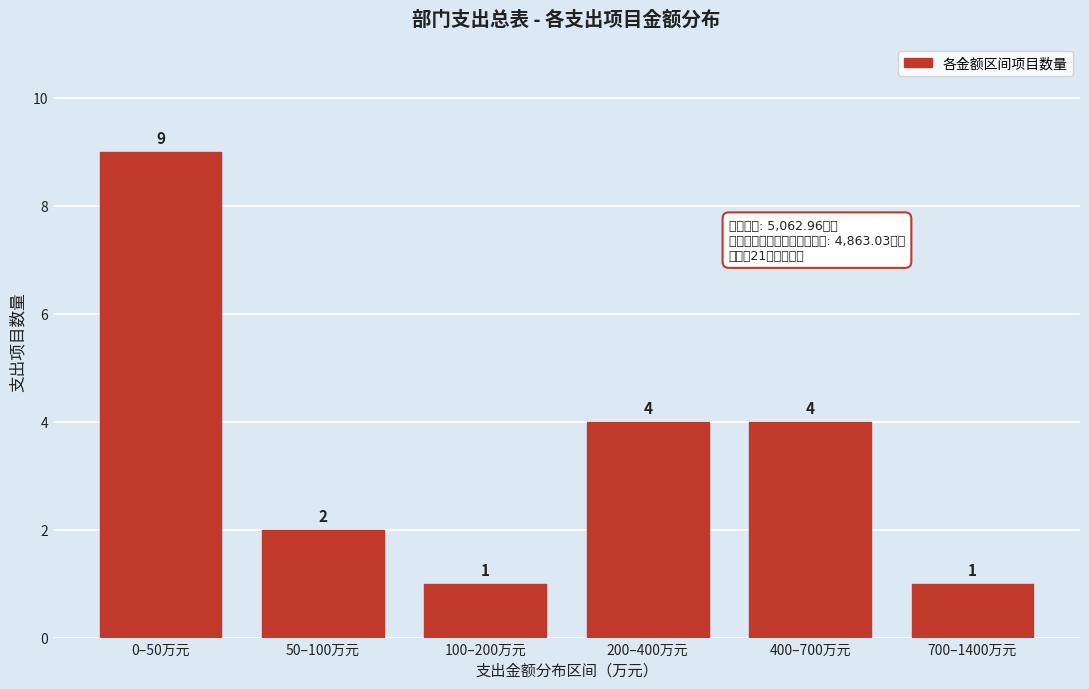

Reading left to right, transcribe all the data shown in this chart.

0–50万元=9	50–100万元=2	100–200万元=1	200–400万元=4	400–700万元=4	700–1400万元=1